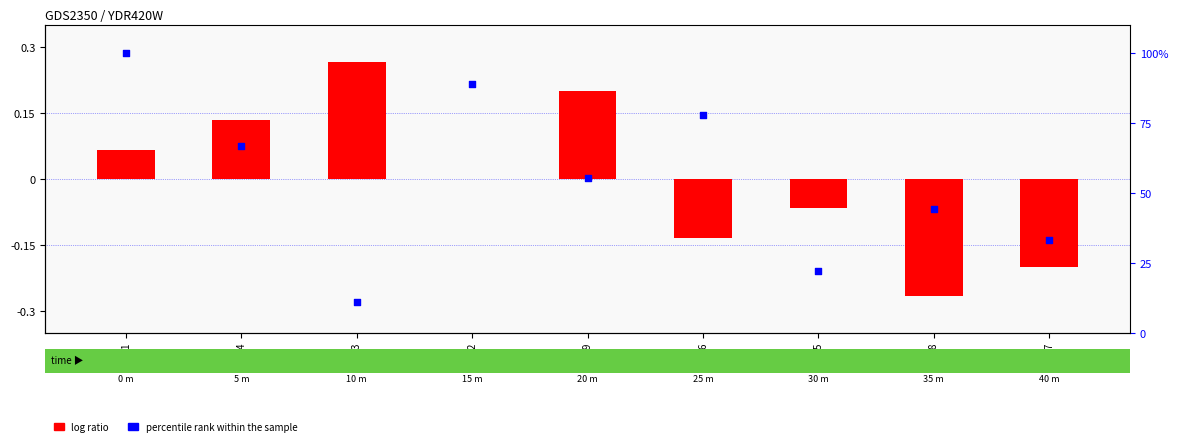

What is the total value across all series at 8?

44.2